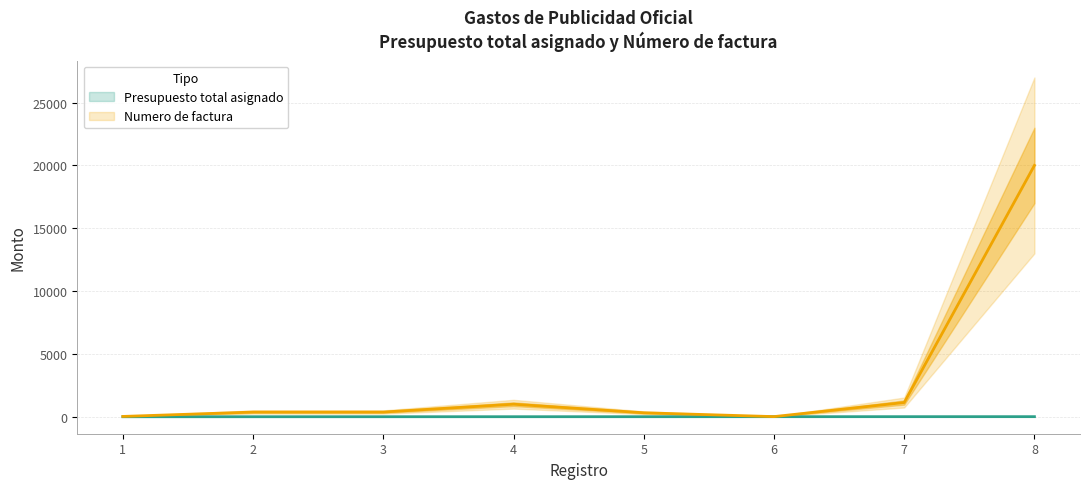

At which category does Numero de factura reach its first local valley?

6